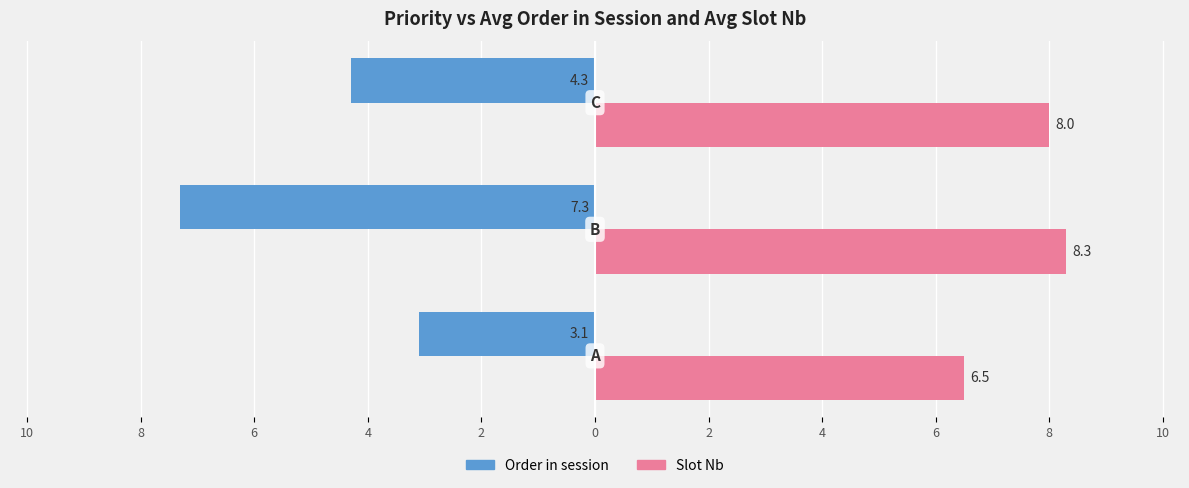

What is the average value of the Order in session series?

-4.9